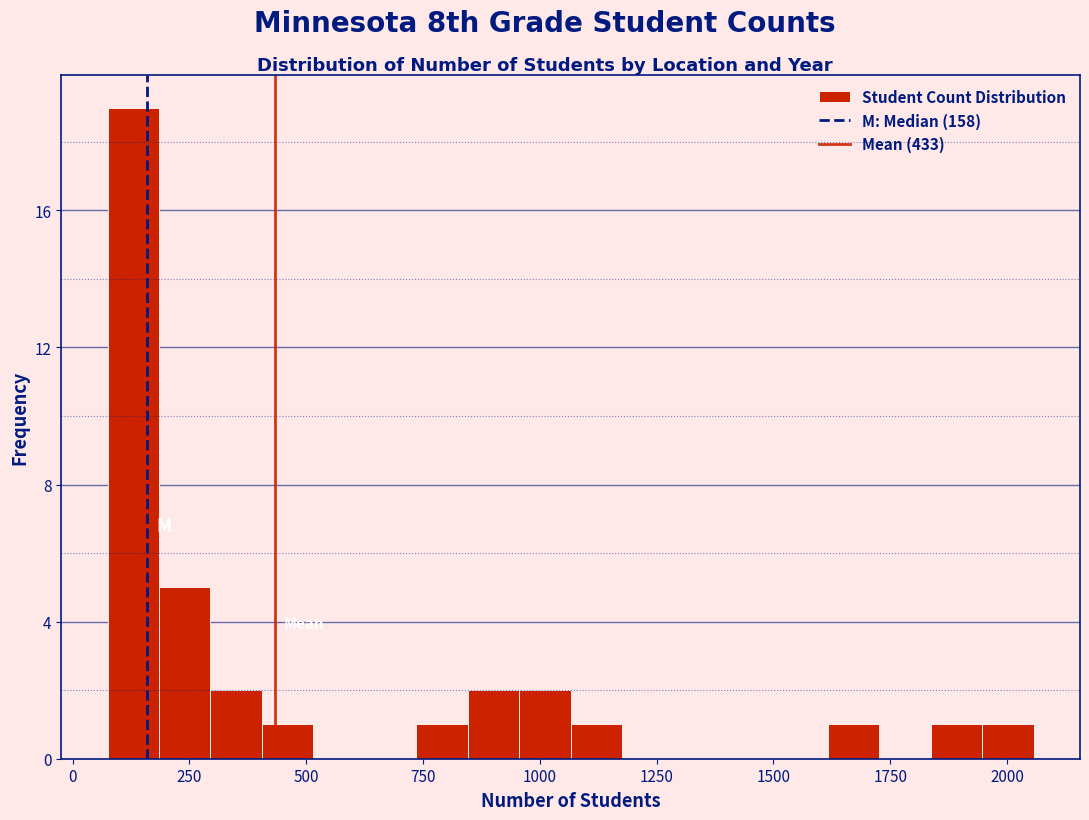

Around what value on the x-axis is the tallest bar? Give the approximate position of its centre, as read against the axis.

150